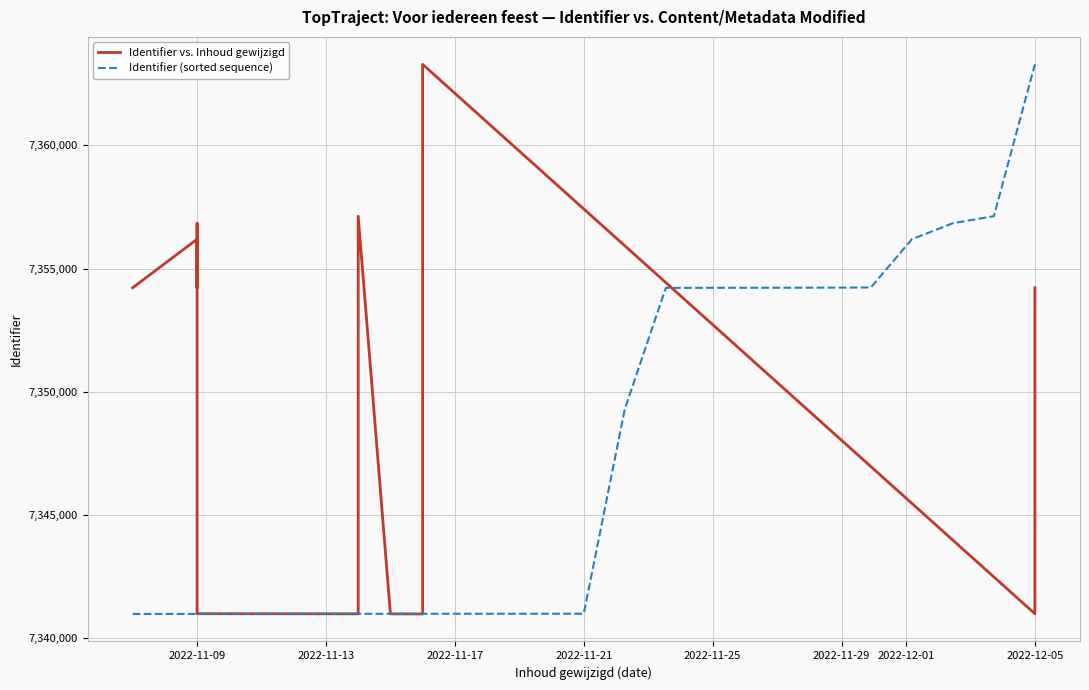

Which category has the highest value in the Identifier (sorted sequence) series?

2022-12-05